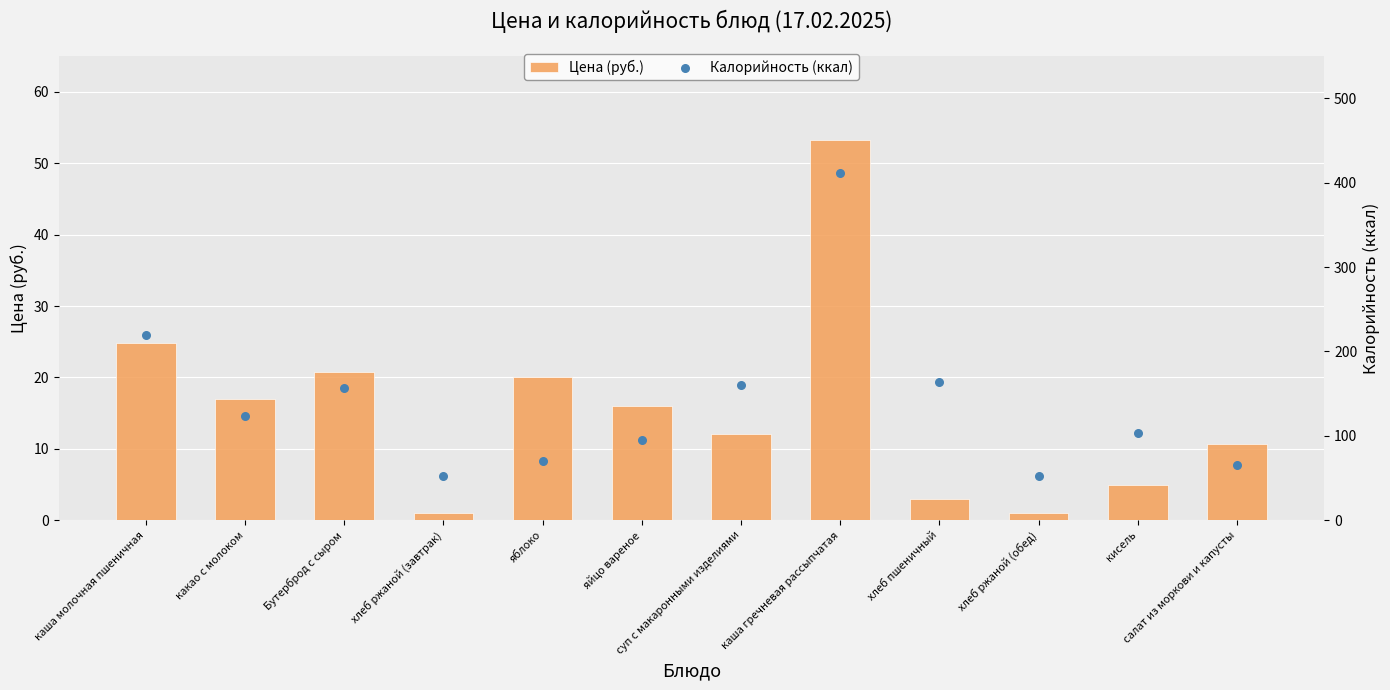

At which category is the sum across all series the highest?

каша гречневая рассыпчатая